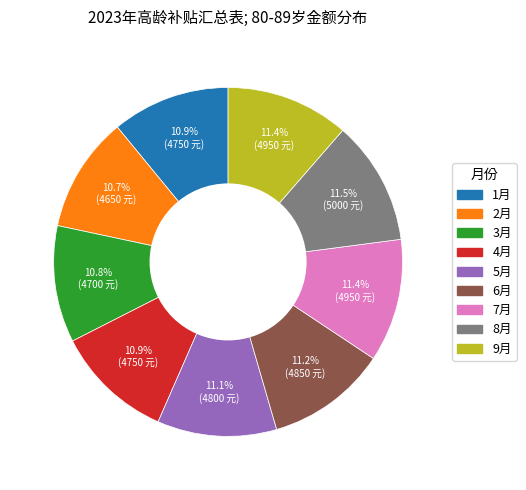

Does 3月 account for over 50% of the chart?

No